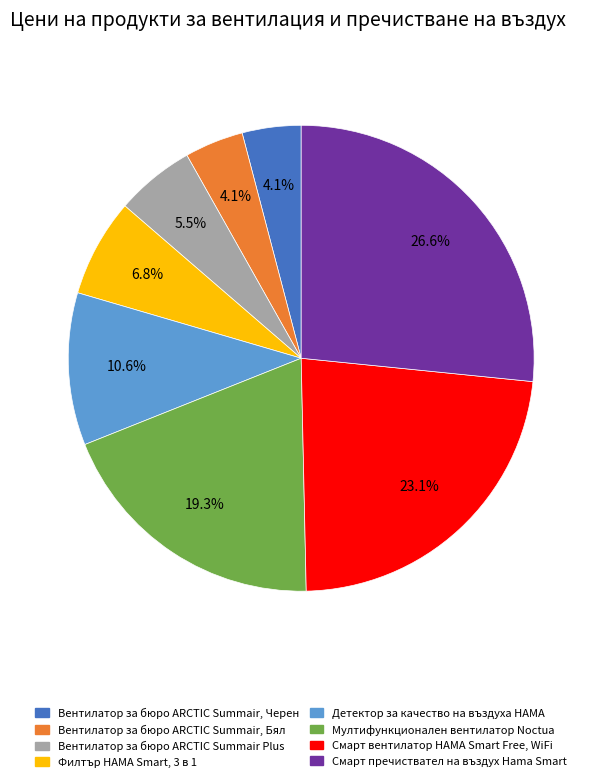

Count the number of slices in the pie.

8